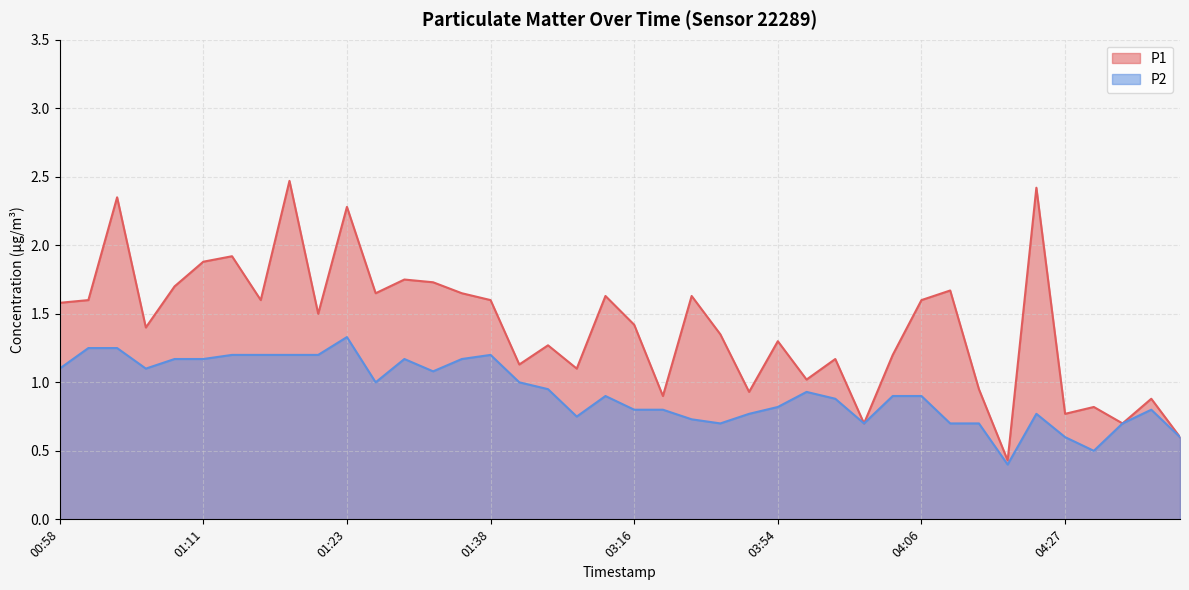

Does the chart have visible grid lines?

Yes